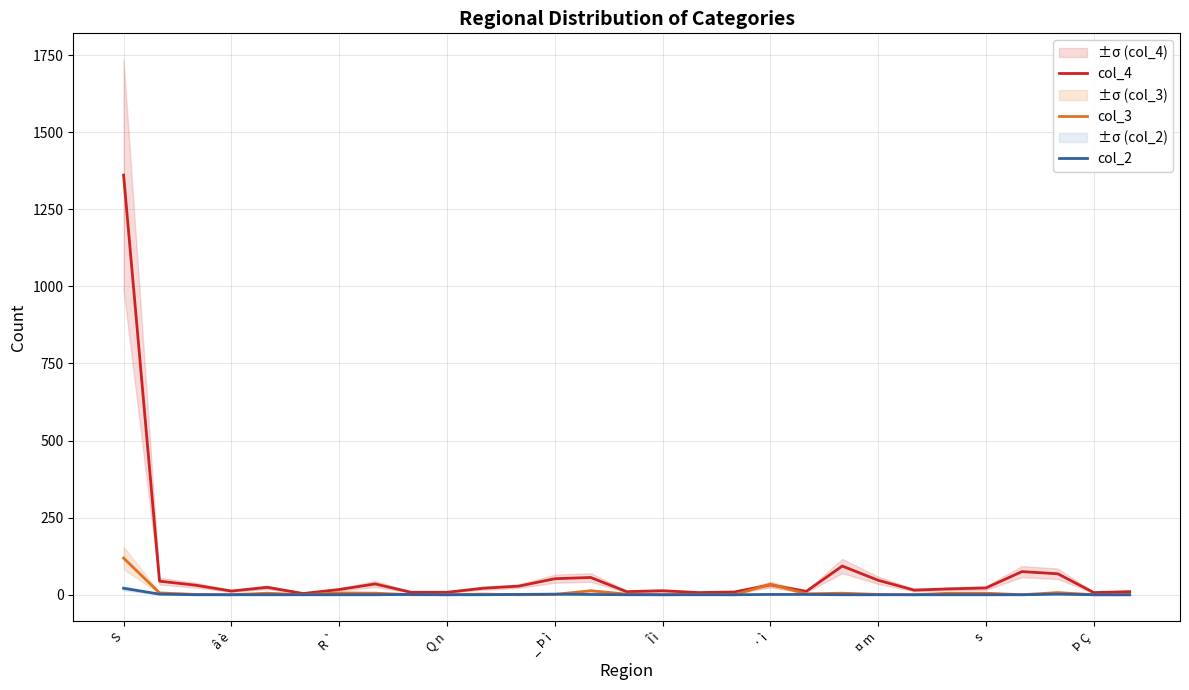

How many data points in col_4 are above 21?

14